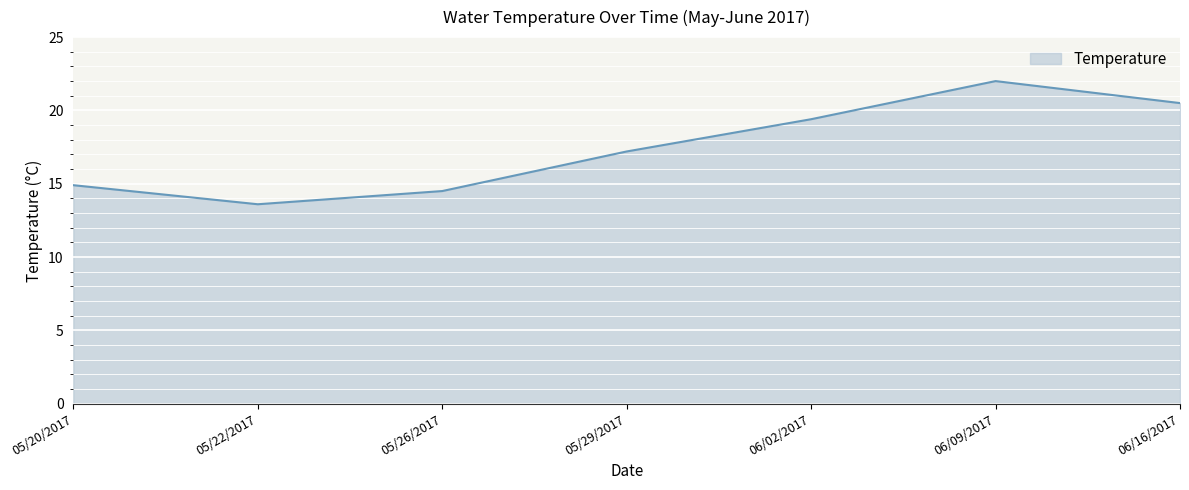

At which category does the data reach its first local valley?

05/22/2017